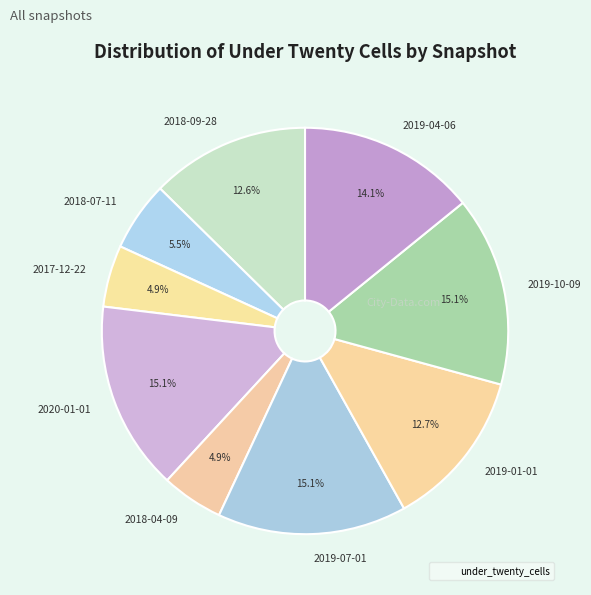

To the nearest percent, what percentage of the pie is 2018-09-28?

13%